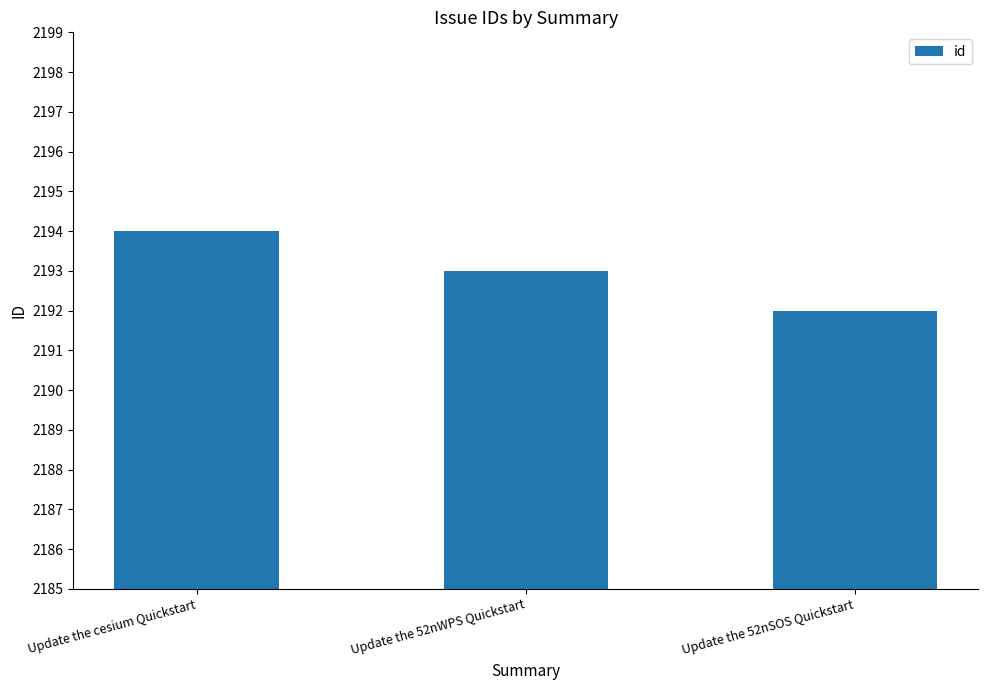

What is the sum of the values at Update the cesium Quickstart and Update the 52nWPS Quickstart?

4387